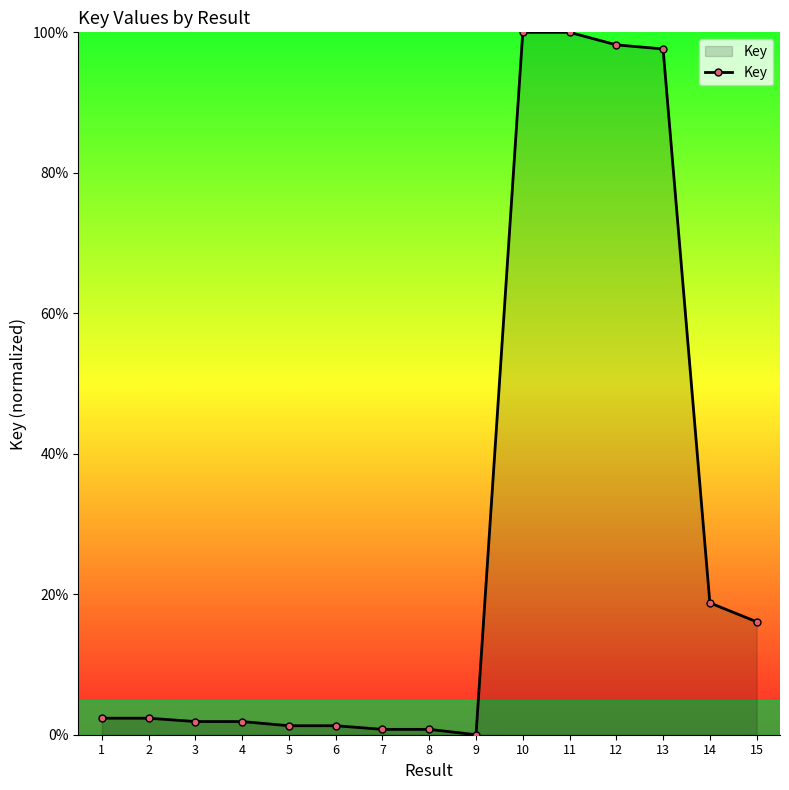

What is the value of the 8th point from the left?

0.8